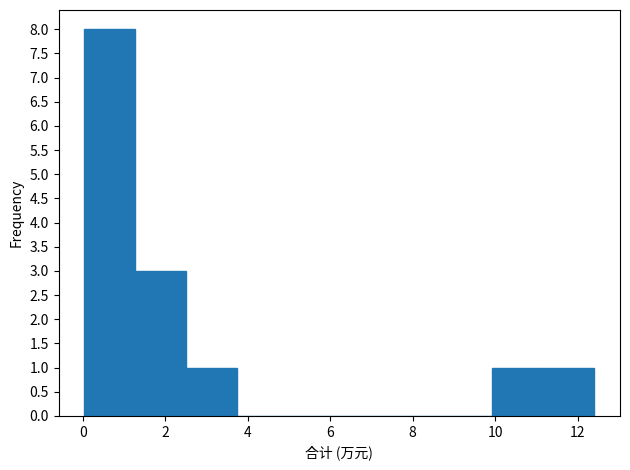

Which range on the x-axis has the tallest bar?

0.0 to 1.2